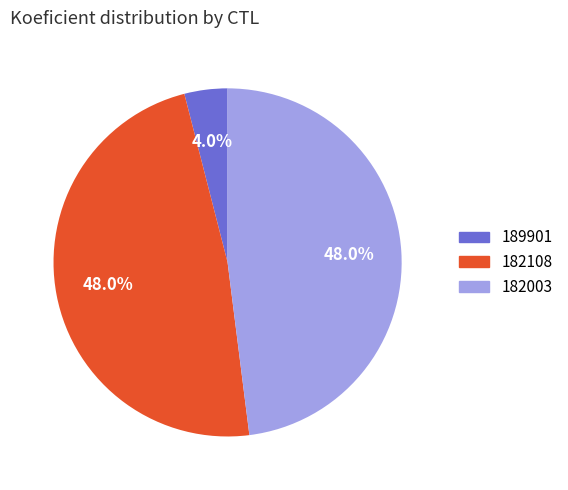

Is 182108 the majority of the pie?

No